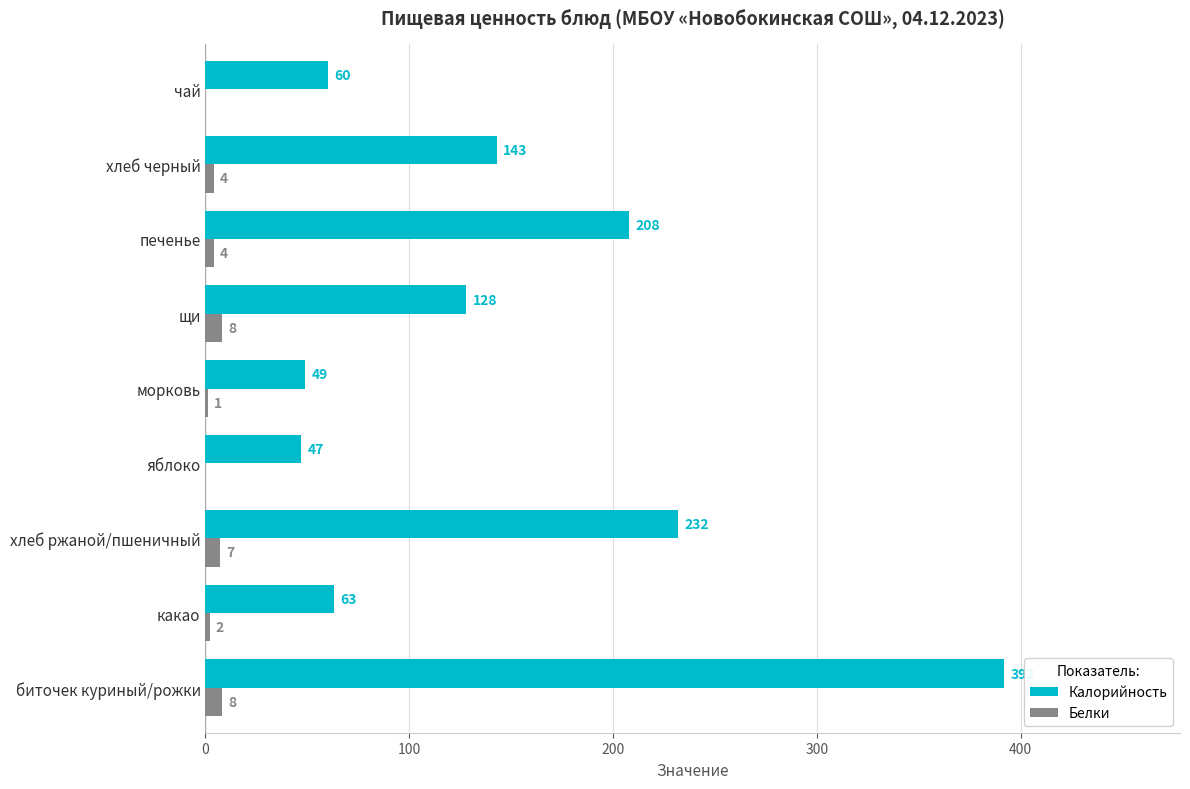

The value of Белки at хлеб ржаной/пшеничный is 7.0. True or false?

True